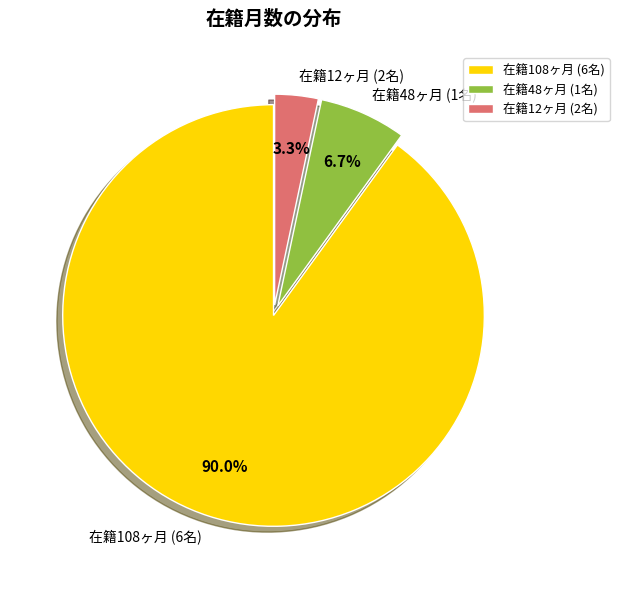

How many slices are in this pie chart?

3